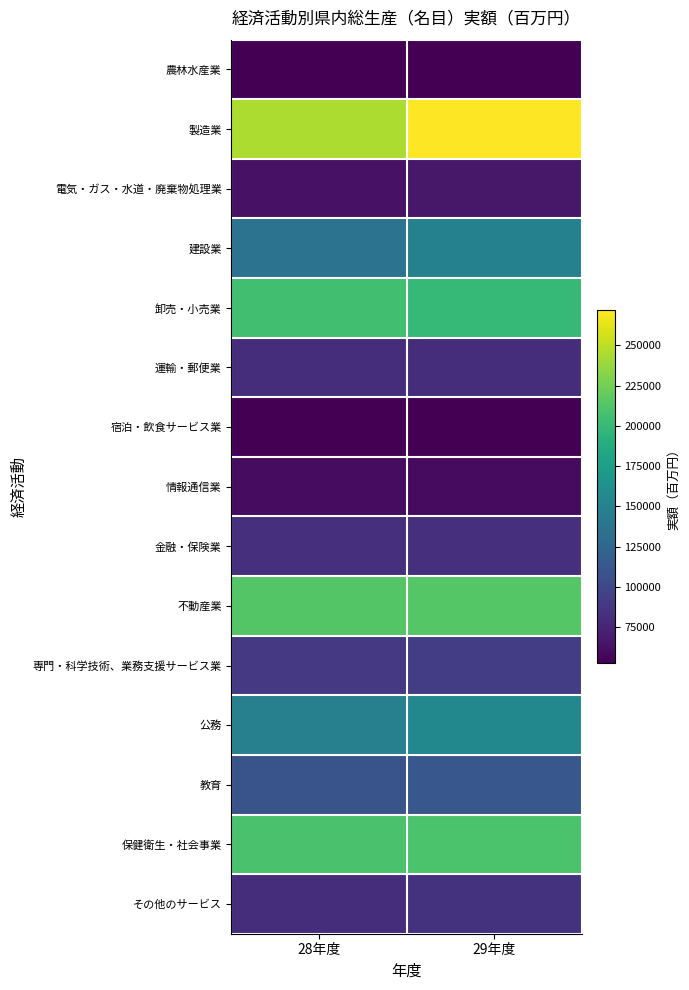

Which category has the lowest value across all series?

28年度